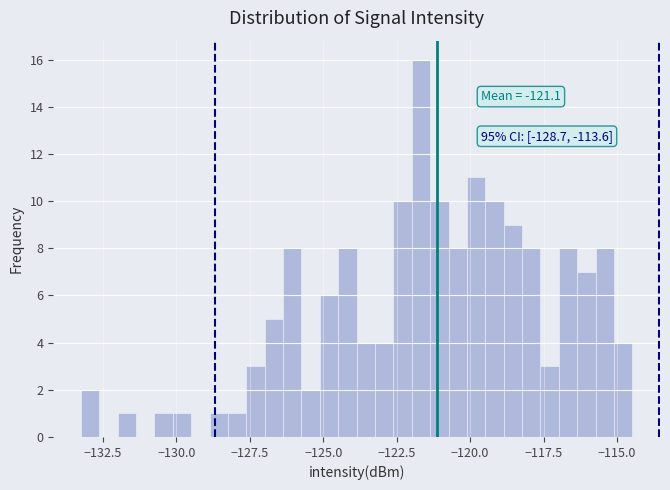

Read against the x-axis, roughly where is the centre of the tallest bar?

-121.5